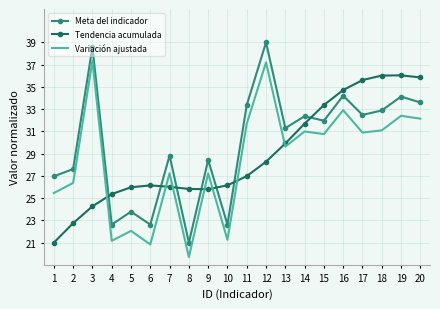

Which series changed the most between 11 and 20?

Tendencia acumulada